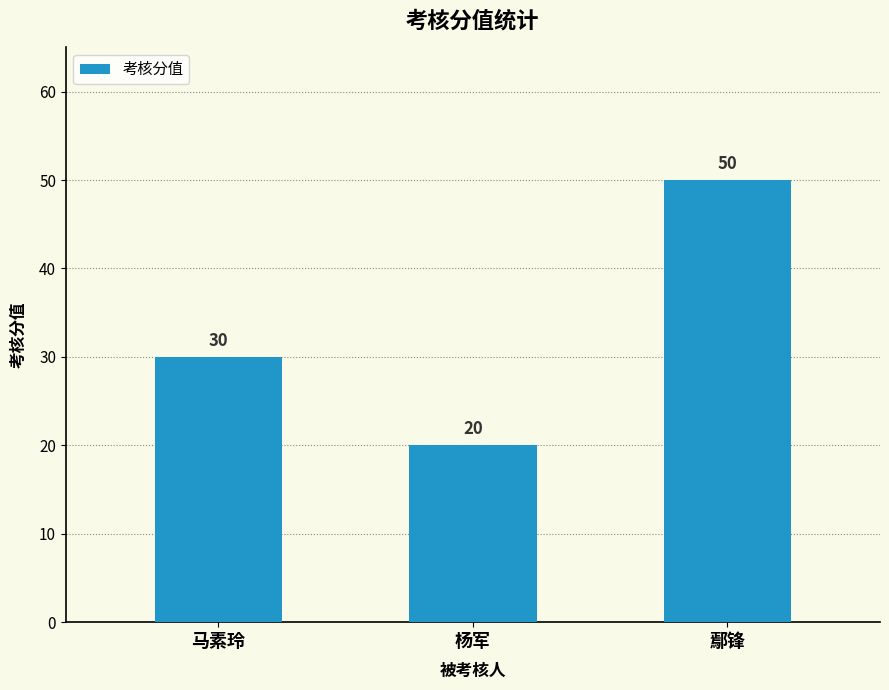

At which category does the chart reach its peak across all series?

鄢锋